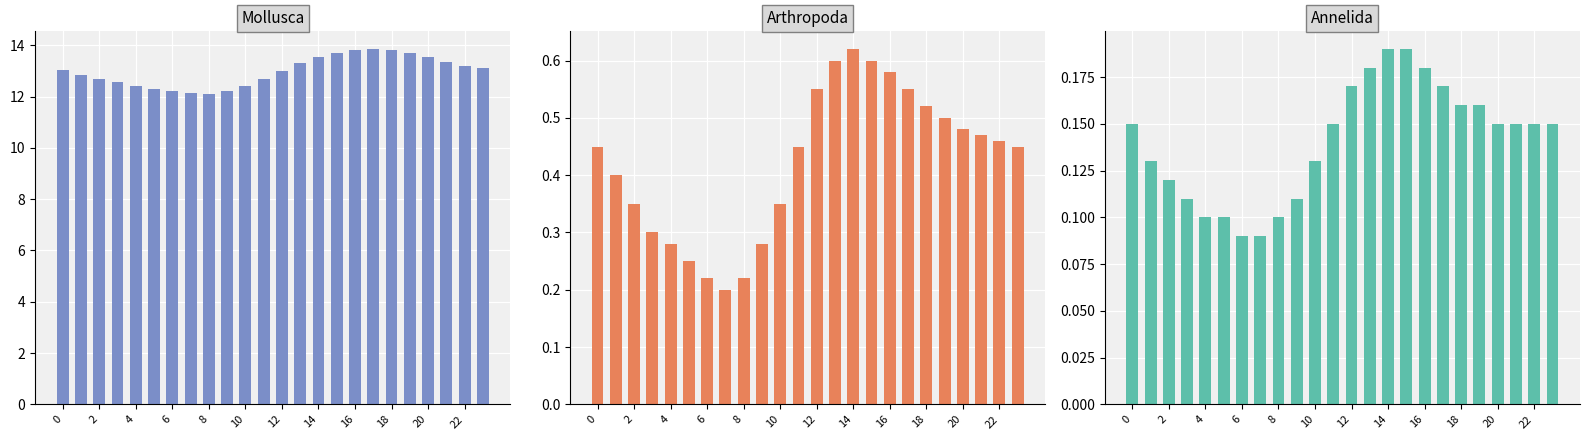

What is the approximate value of Mollusca at 15?

13.7